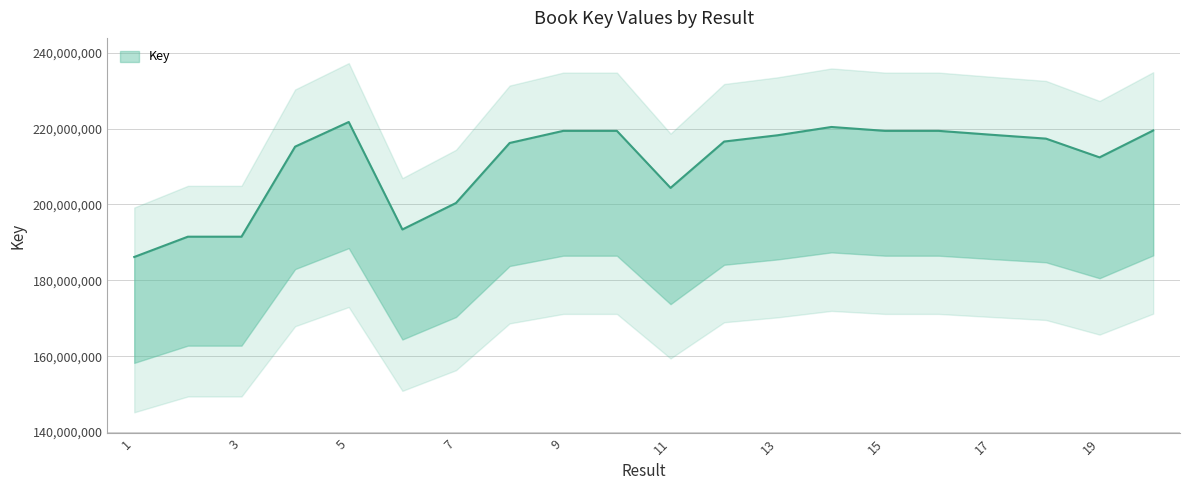

Is this an area chart (filled region under the line)?

No